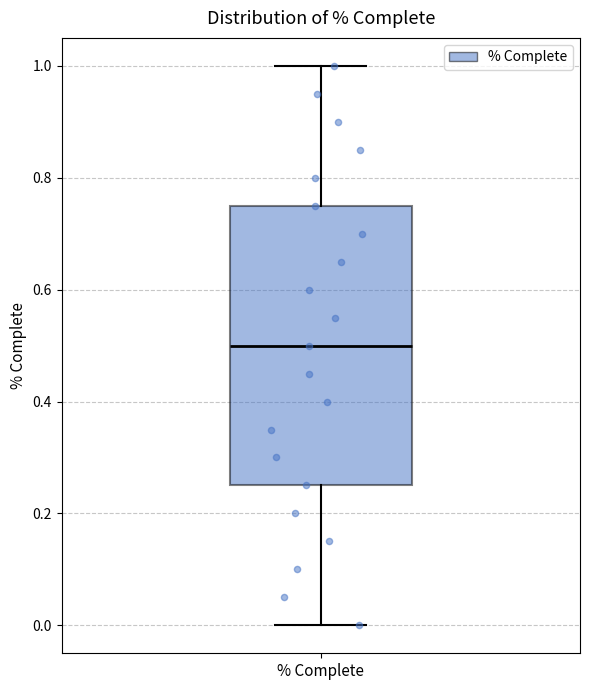

Transcribe this box plot: give where the median line is, the range the box spans, and where the two whiskers end, as read against the y-axis. The values are not printed on the chart, so give them approximately, as read against the axis.

median 0.50, box 0.26 to 0.76, whiskers 0.00 to 1.00